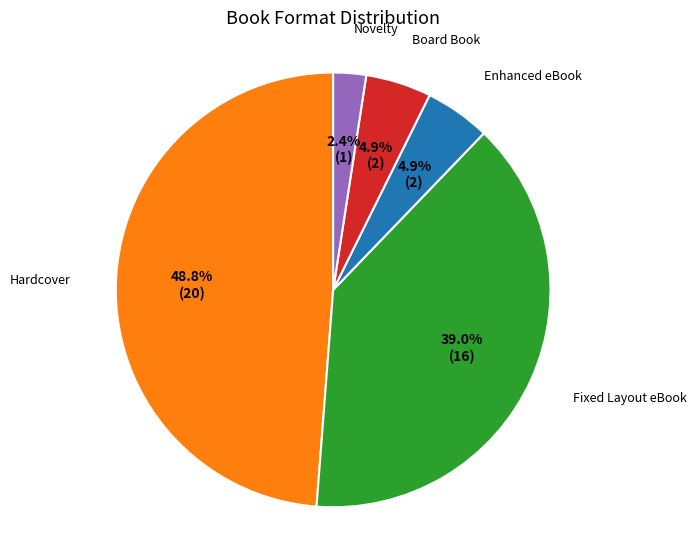

Does any single category account for the majority?

No